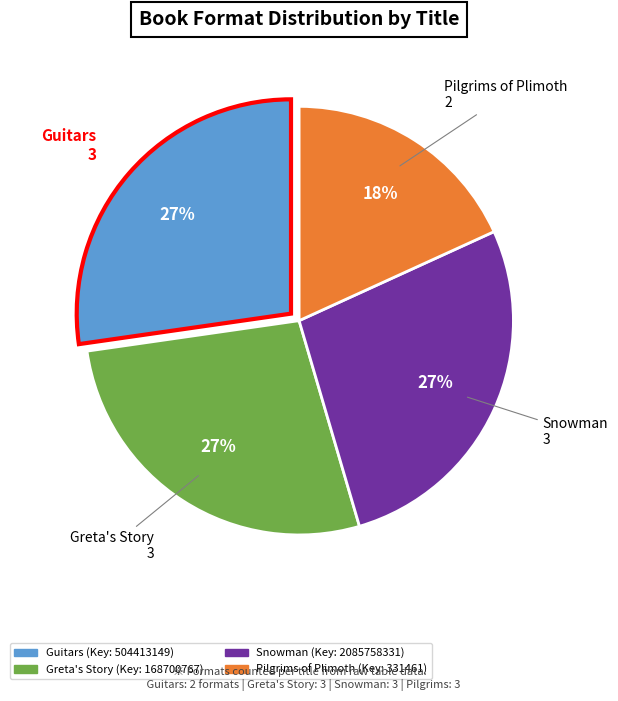

How many slices are in this pie chart?

4